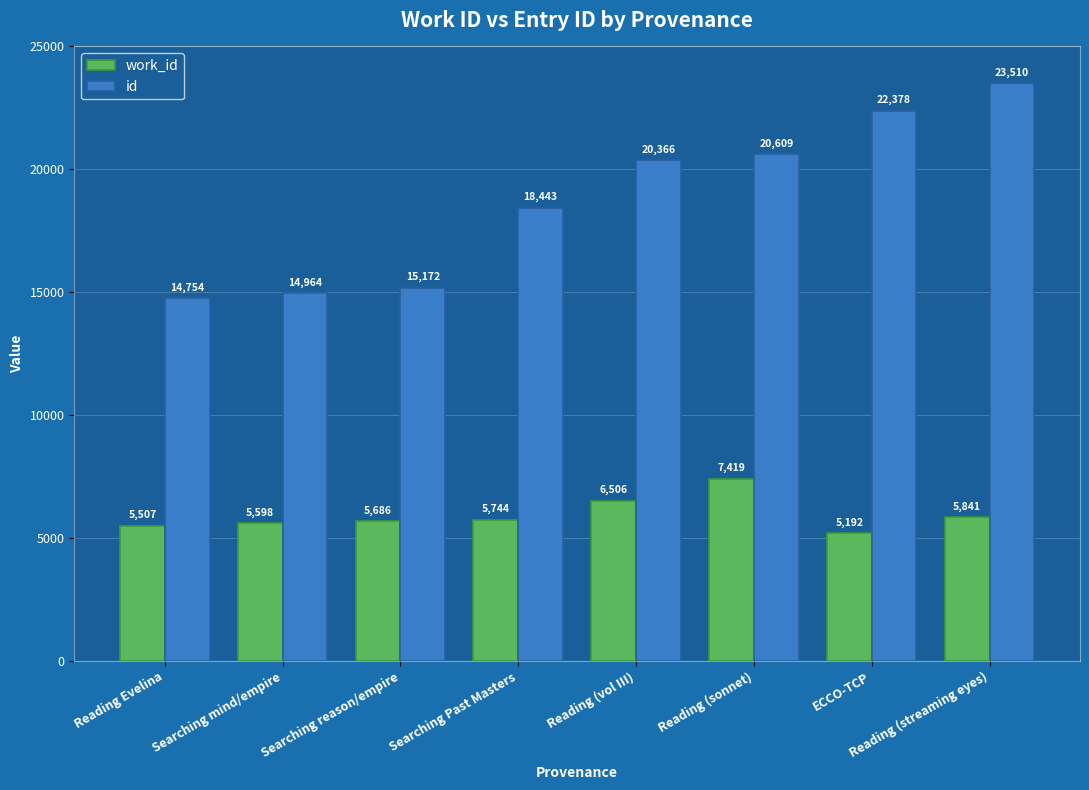

How many groups of bars are there?

8